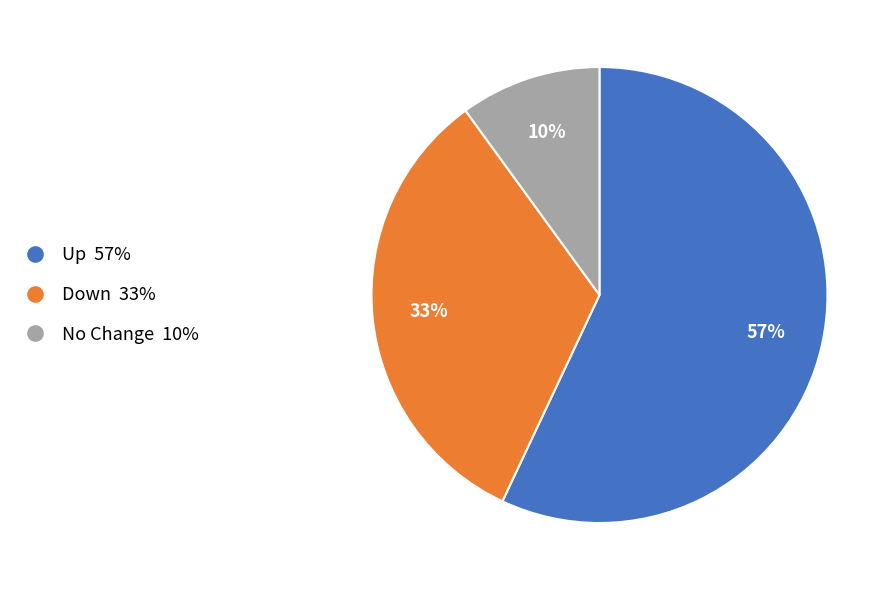

Is there any slice that represents more than half of the pie?

Yes